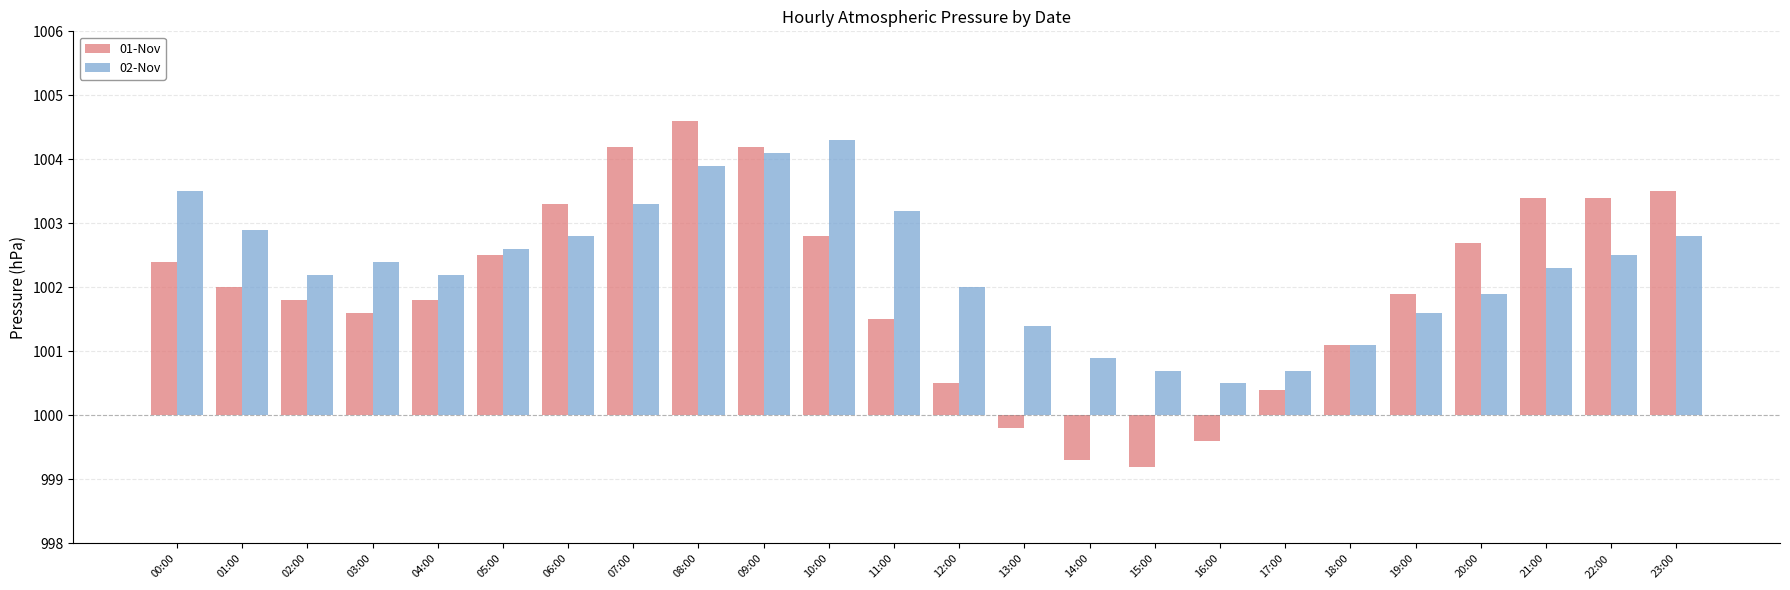

What is the label of the 6th bar from the left?

05:00